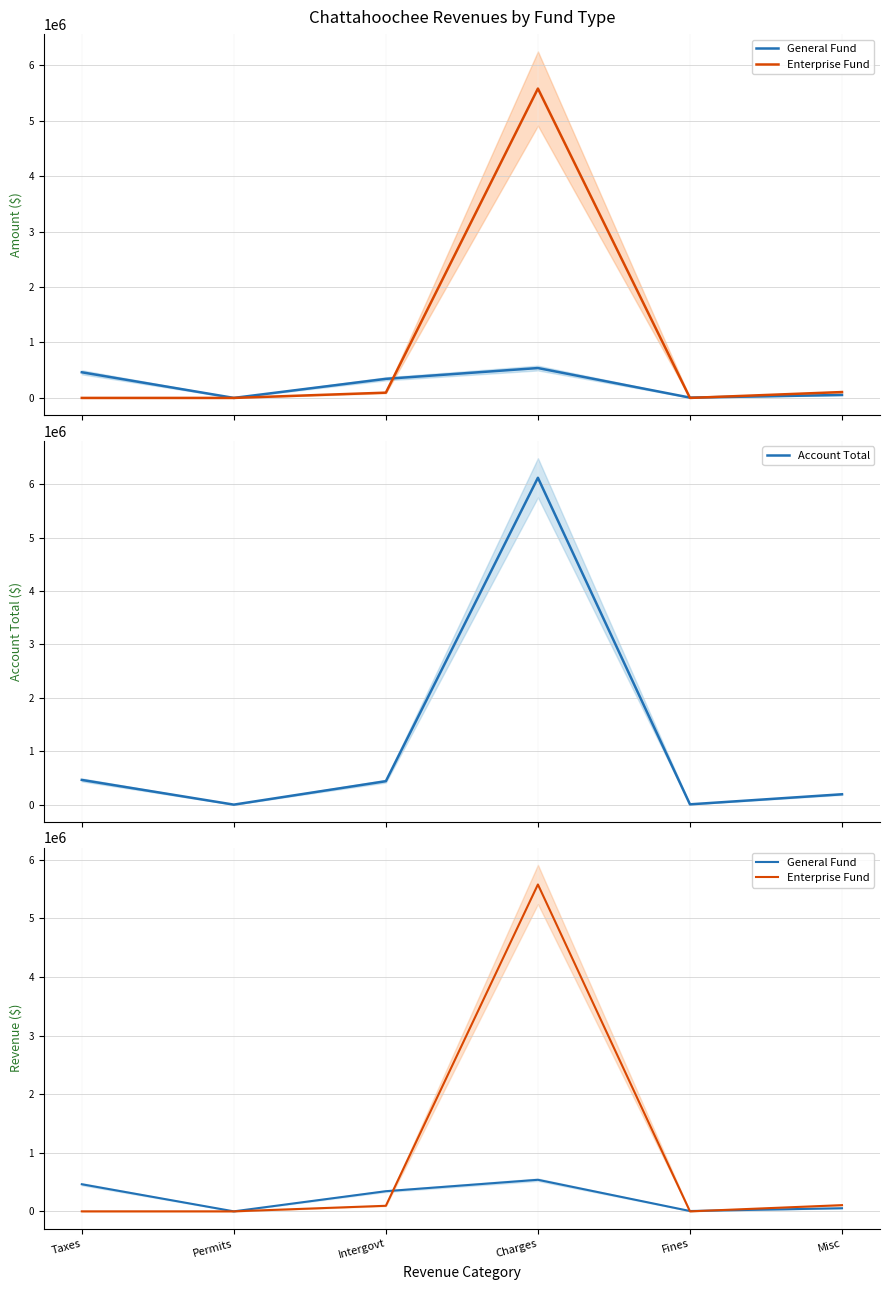

Is it true that Account Total equals 2828657 at Charges?

False